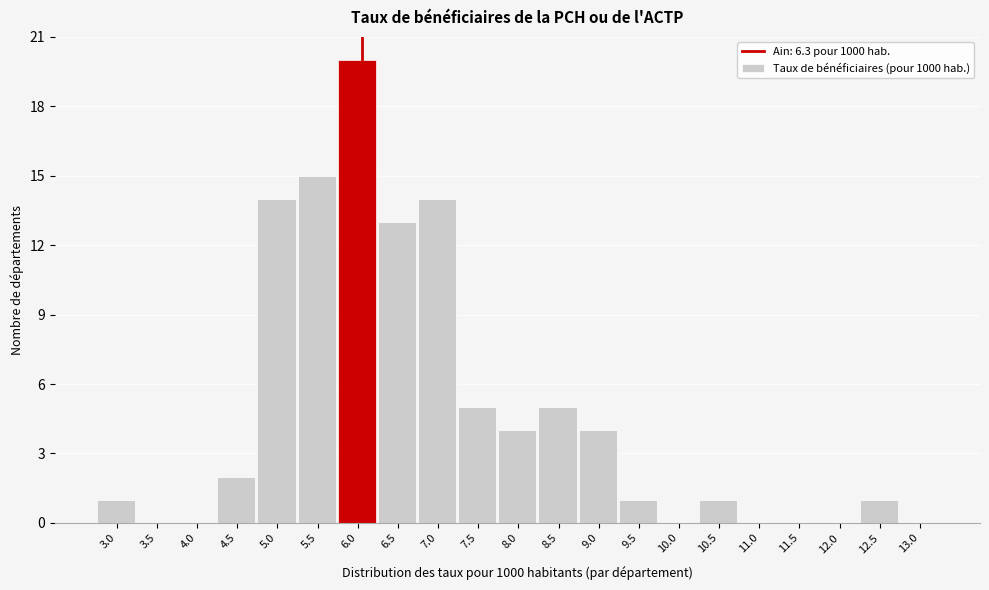

Reading left to right, transcribe all the data shown in this chart.

3.0=1	3.5=0	4.0=0	4.5=2	5.0=14	5.5=15	6.0=20	6.5=13	7.0=14	7.5=5	8.0=4	8.5=5	9.0=4	9.5=1	10.0=0	10.5=1	11.0=0	11.5=0	12.0=0	12.5=1	13.0=0